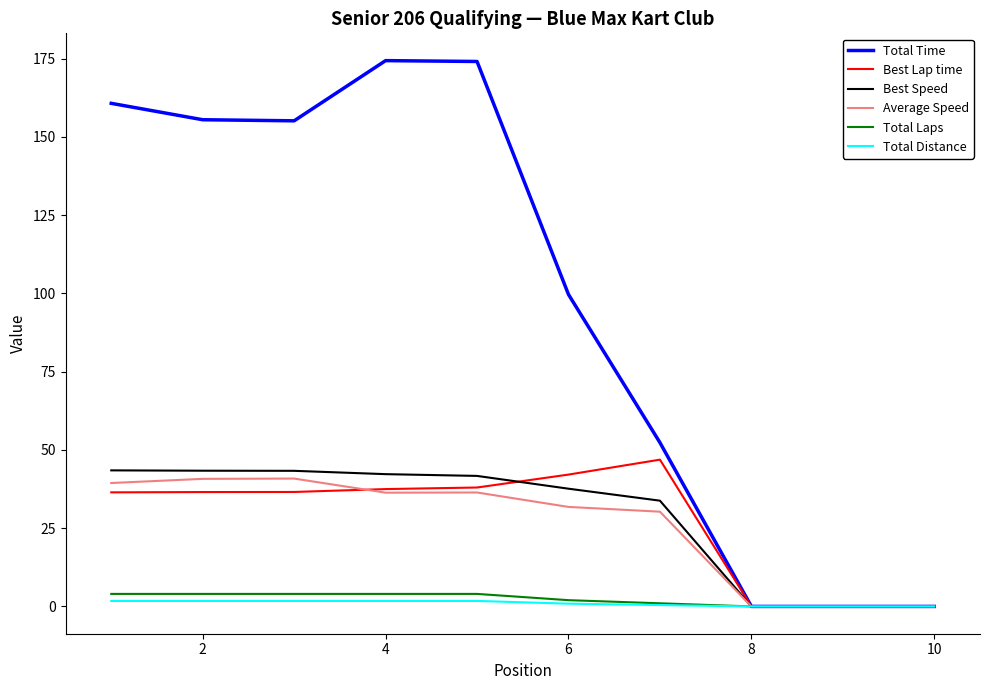

What is the sum of all Total Laps values?

23.0